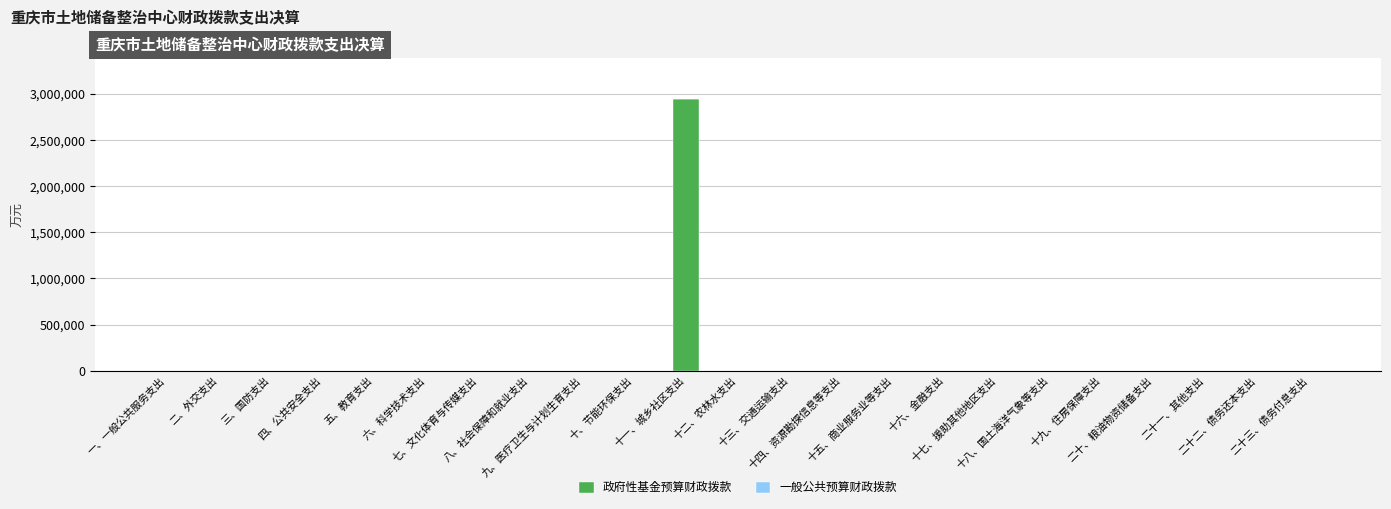

What is the greatest value displayed?

2946247.2